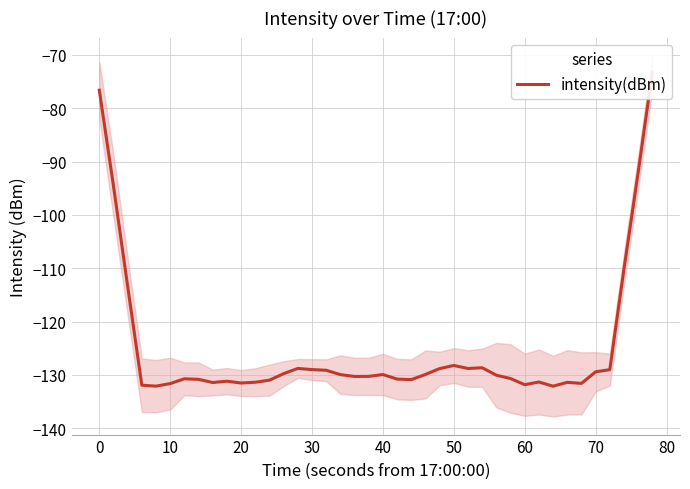

How many values are below -130?

21